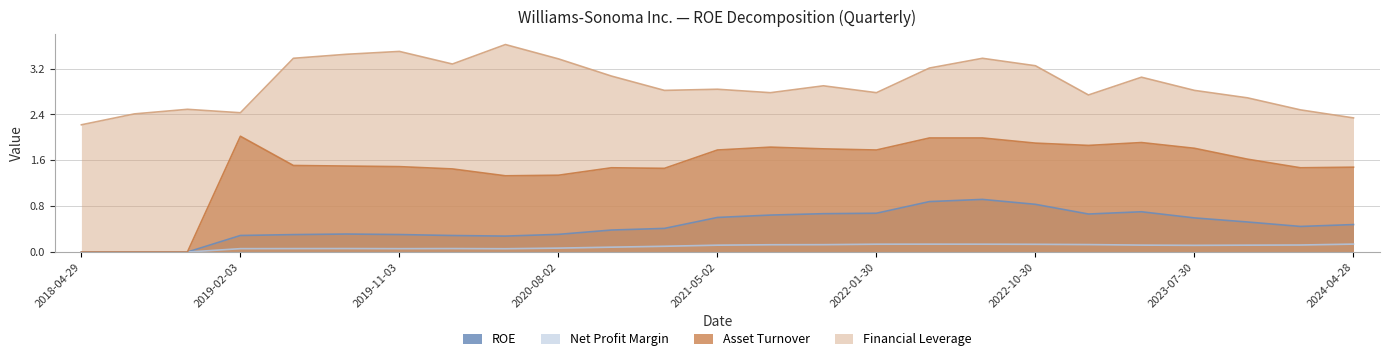

What is the label of the 2nd point from the right?

2024-01-28